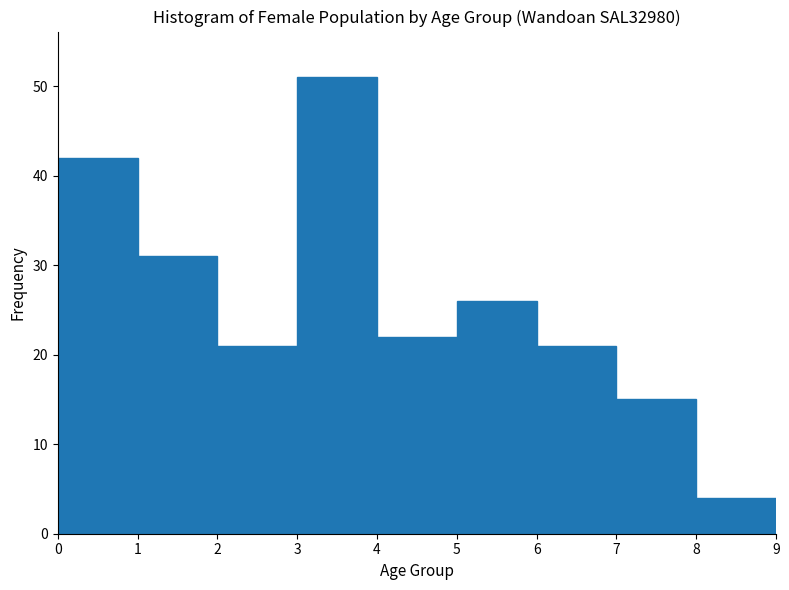

What is the height of the bar covering 3 to 4 on the x-axis? The values are not printed on the chart, so give them approximately, as read against the axis.

51